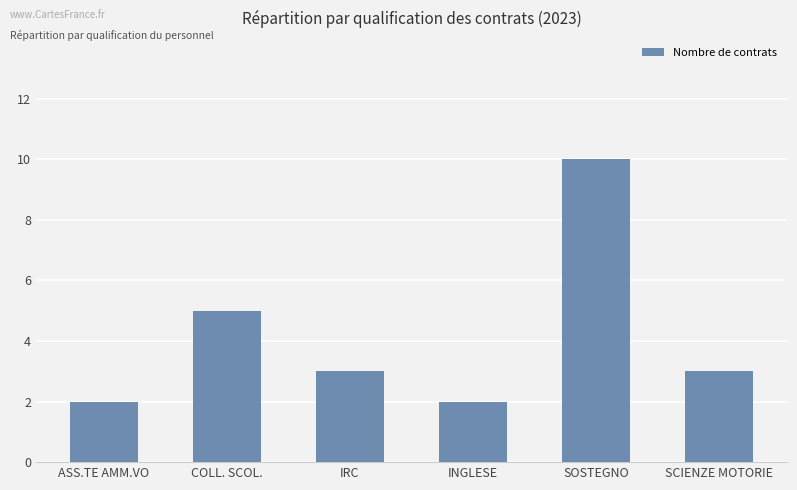

Reading left to right, list all the values displayed in this chart.

2	5	3	2	10	3